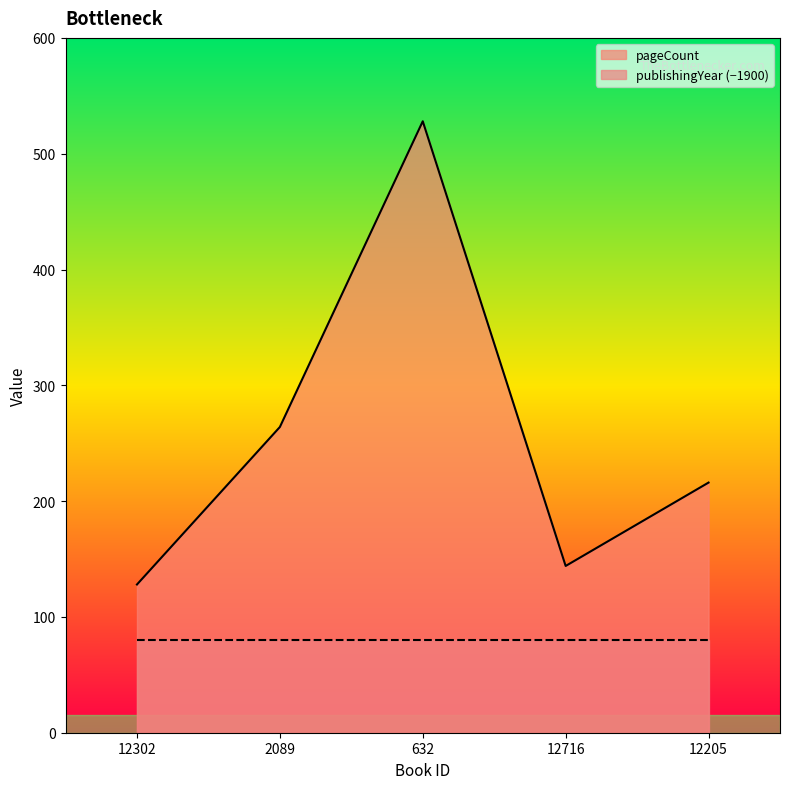

Reading left to right, extract all data points from this chart.

12302=128	2089=264	632=528	12716=144	12205=216